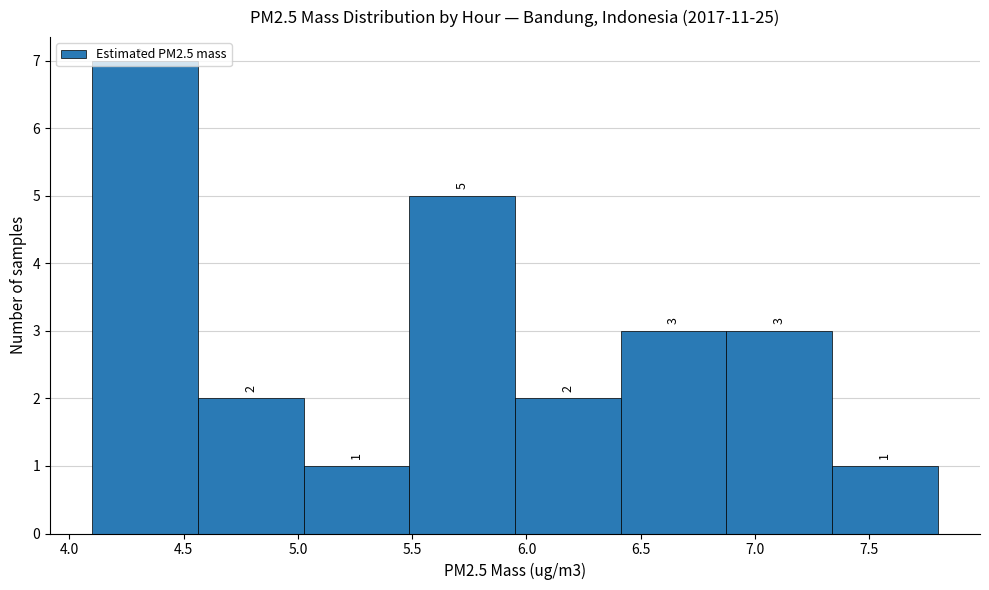

Over which range of the x-axis is the bar tallest?

4.10 to 4.55